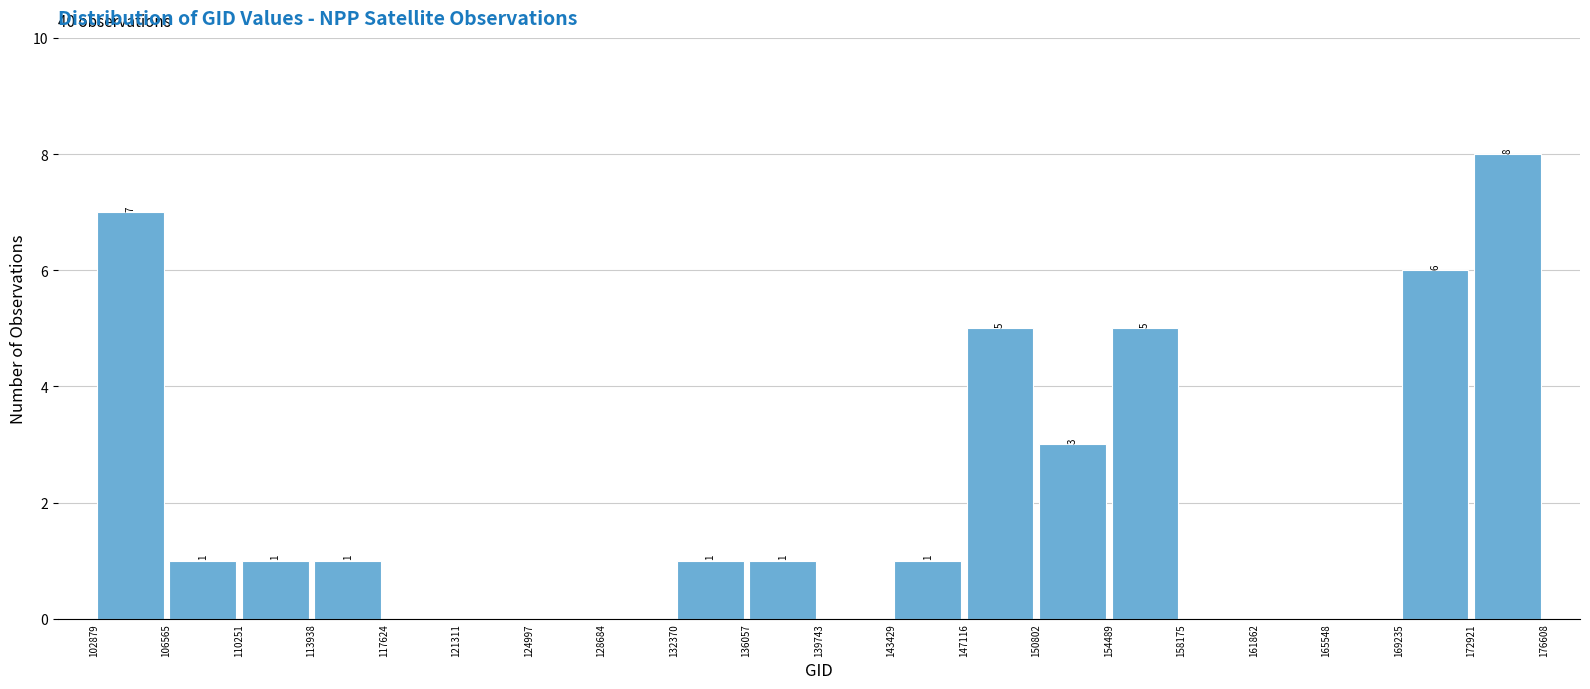

Which range on the x-axis has the tallest bar?

172921 to 176608